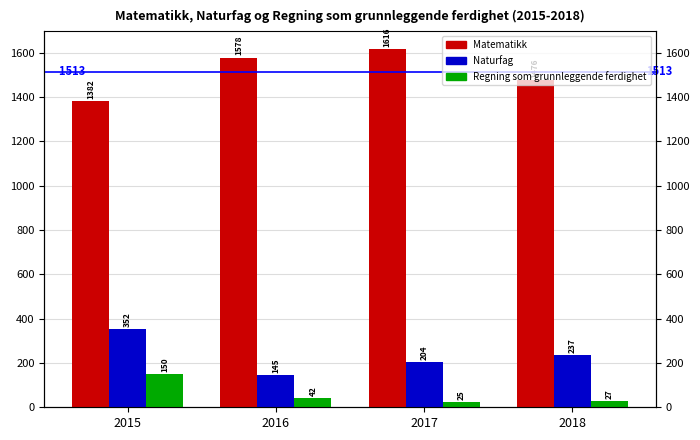

At which category does the chart reach its peak across all series?

2017